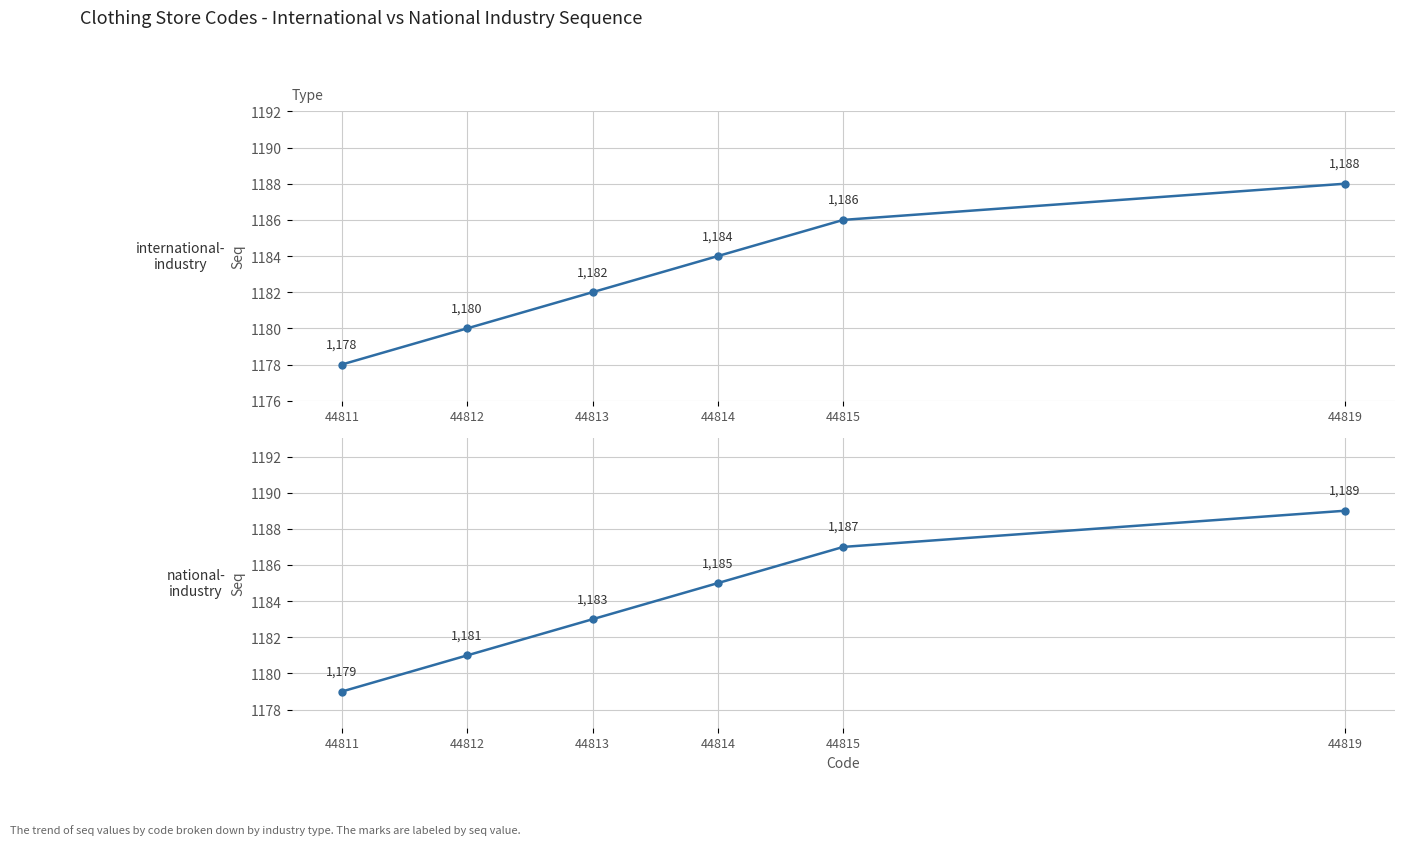

How many lines are shown in the chart?

2